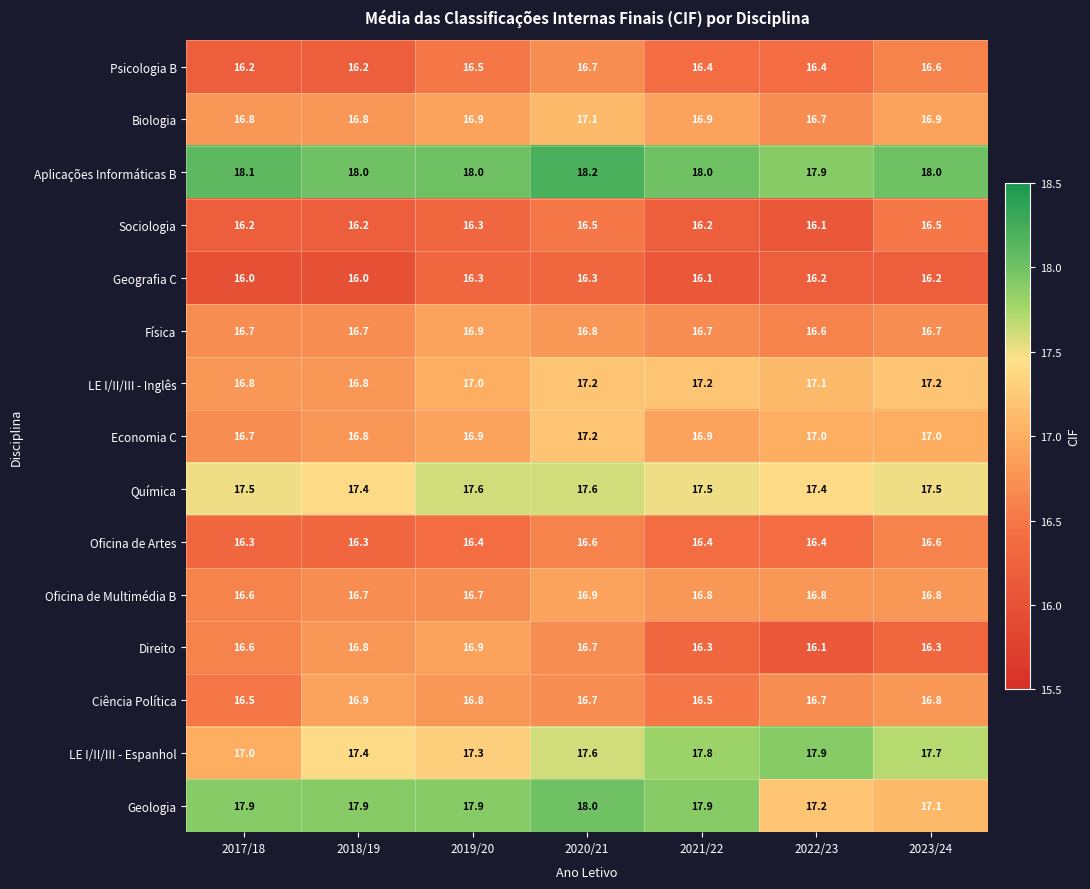

At which category does the chart reach its peak across all series?

2020/21